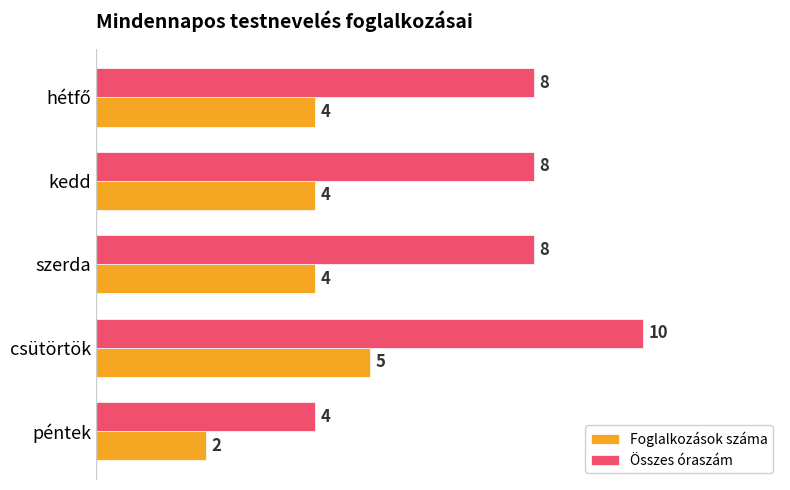

At which category is the sum across all series the highest?

csütörtök